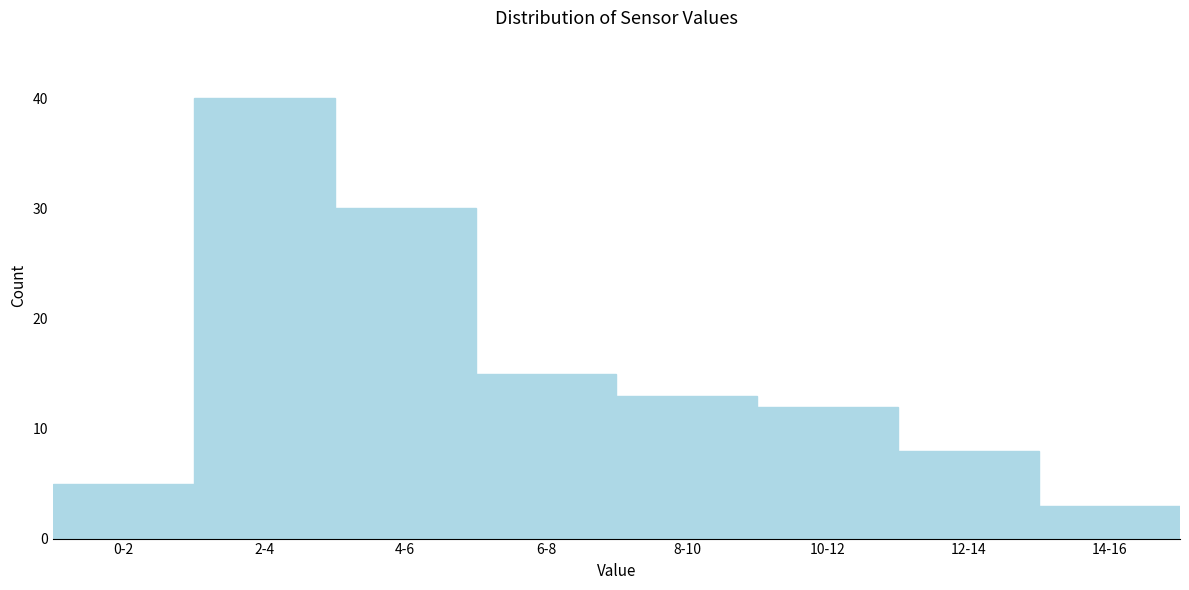

Reading left to right, list all the values displayed in this chart.

0-2=5	2-4=40	4-6=30	6-8=15	8-10=13	10-12=12	12-14=8	14-16=3